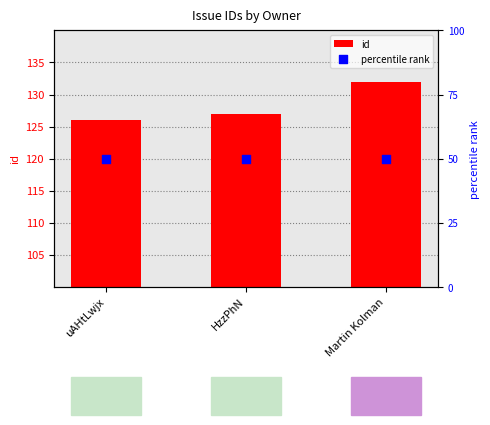

At how many categories does at least one series exceed 56?

3